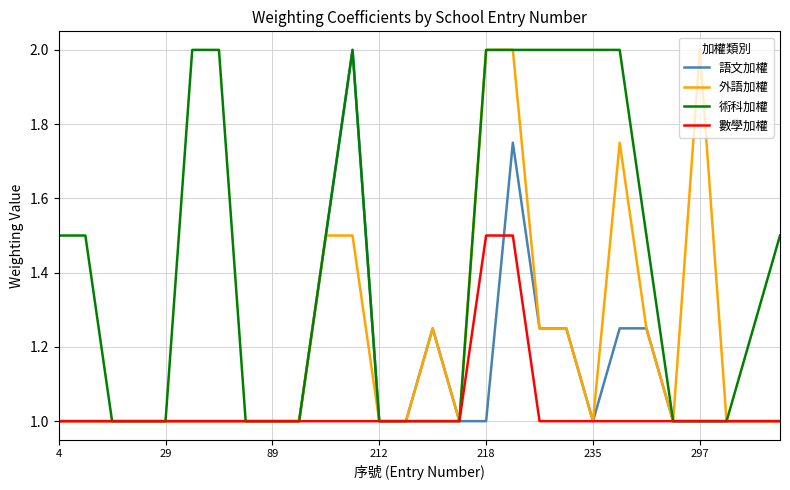

Count the 數學加權 values in the range 1 to 2.

28